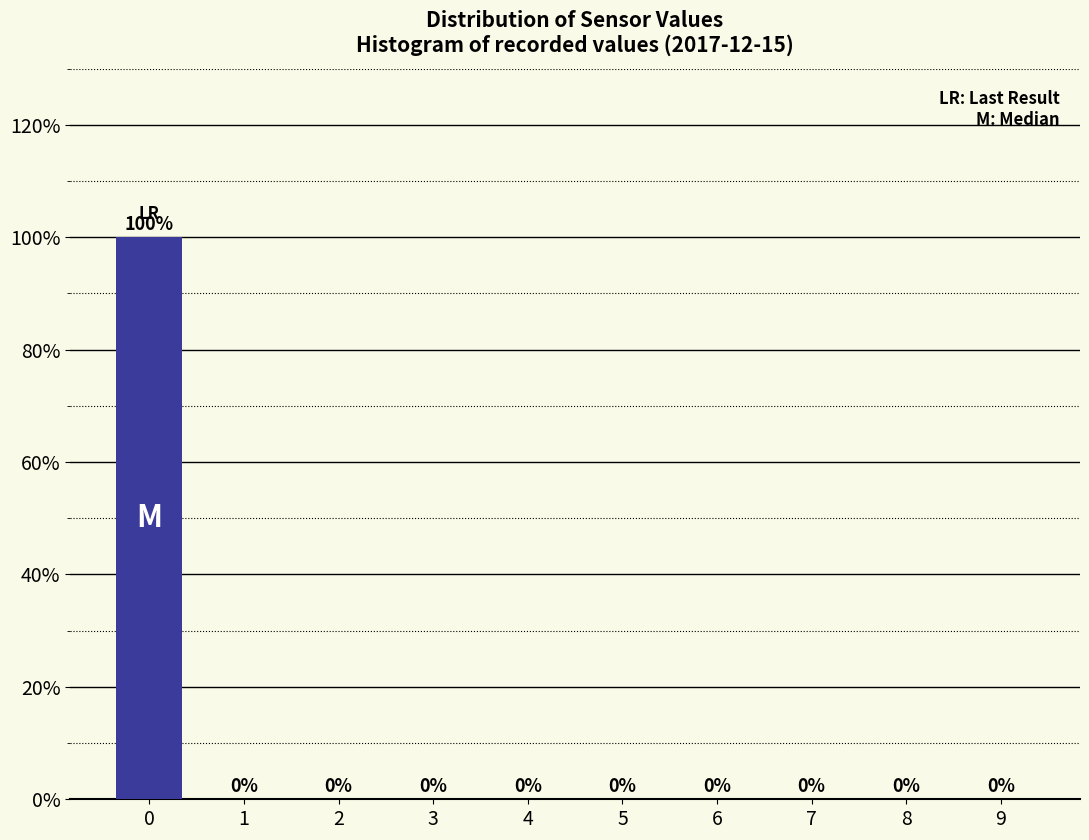

Reading left to right, what are all the values shown in this chart?

0=100	1=0	2=0	3=0	4=0	5=0	6=0	7=0	8=0	9=0